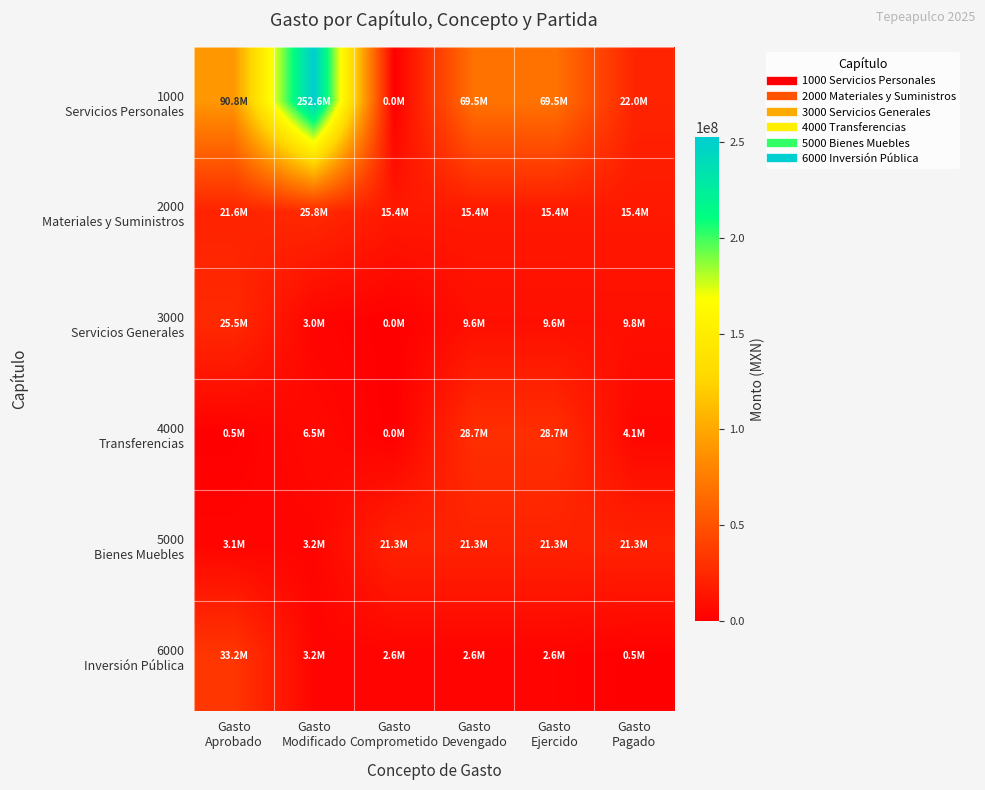

Rank the series by their maximum value, from lowest to highest.

5000 Bienes Muebles, 3000 Servicios Generales, 2000 Materiales y Suministros, 4000 Transferencias, 6000 Inversión Pública, 1000 Servicios Personales